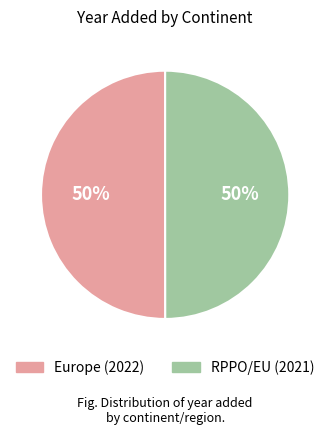

Approximately how many times larger is the value at Europe compared to RPPO/EU?

1.0